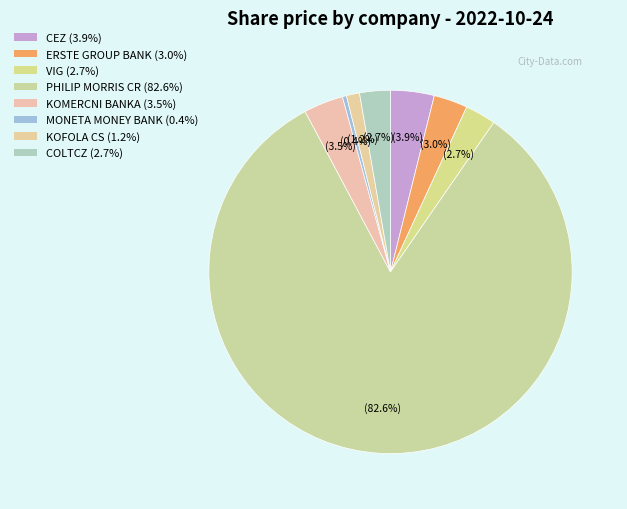

Count the number of slices in the pie.

8